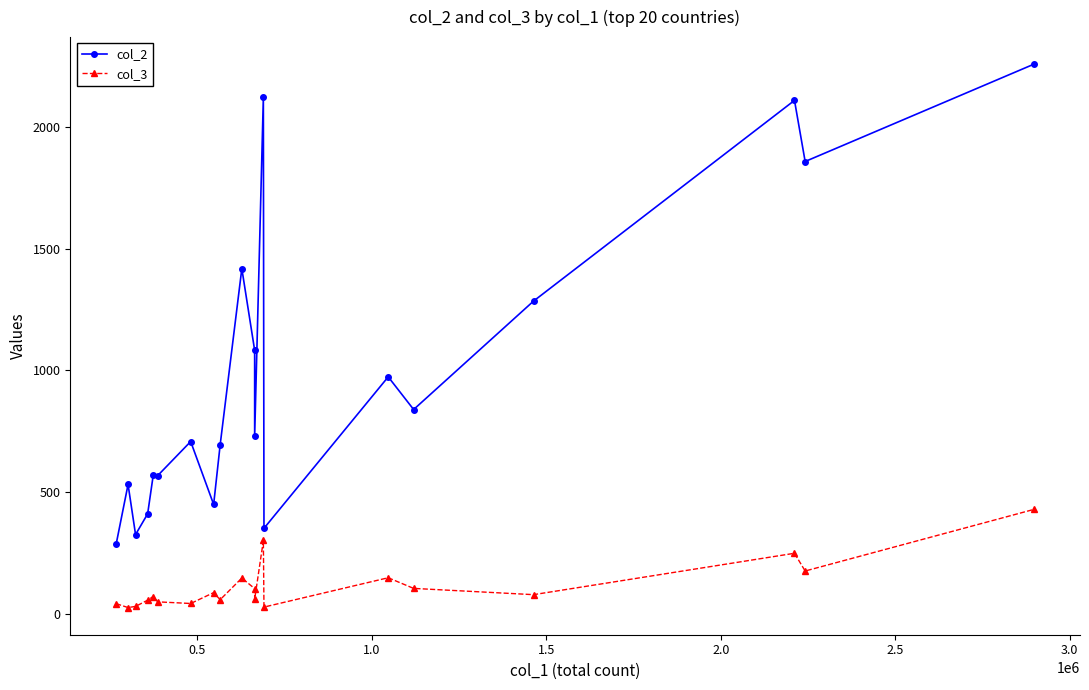

True or false: col_3 and col_2 cross at least once.

False